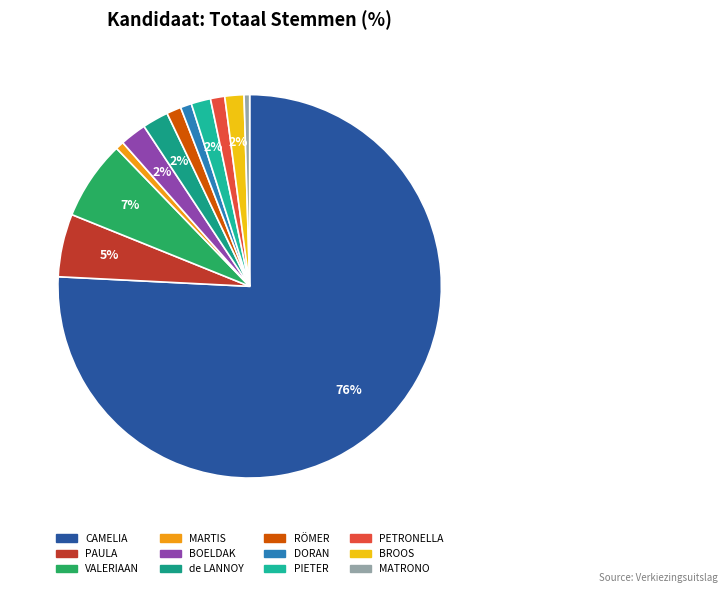

Is the sum of CAMELIA and PIETER greater than half?

Yes